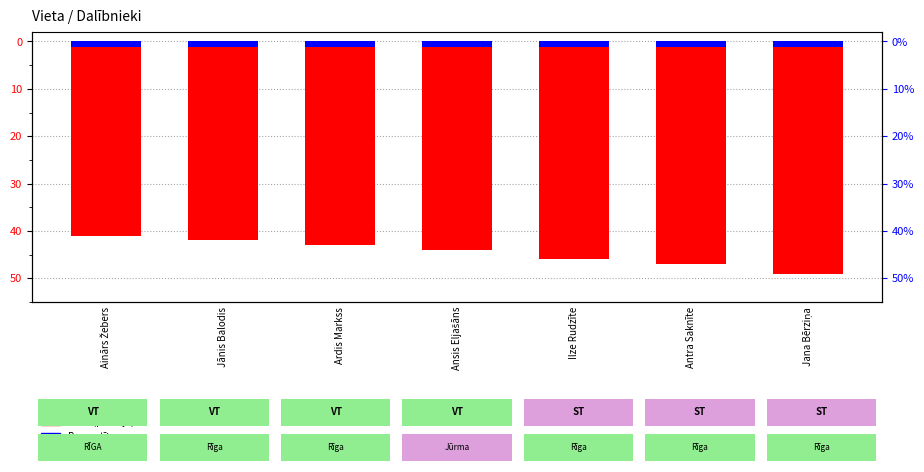

Which series has the largest range (max minus min)?

Vieta (pozīcija)